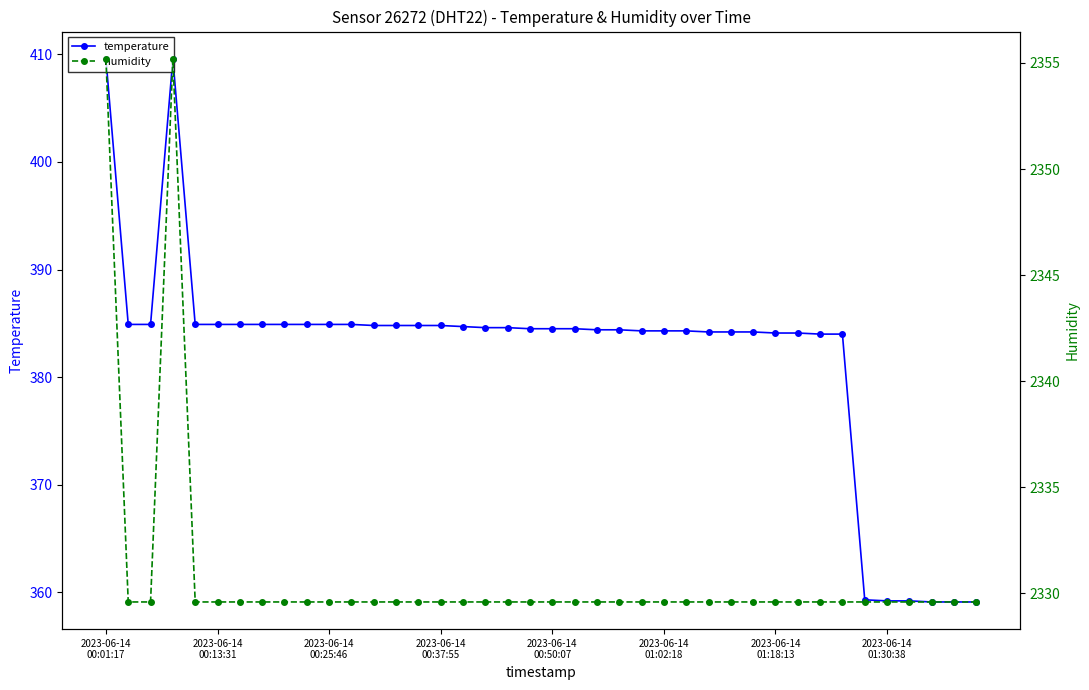

True or false: temperature has more than 0 points higher than both neighbors.

True